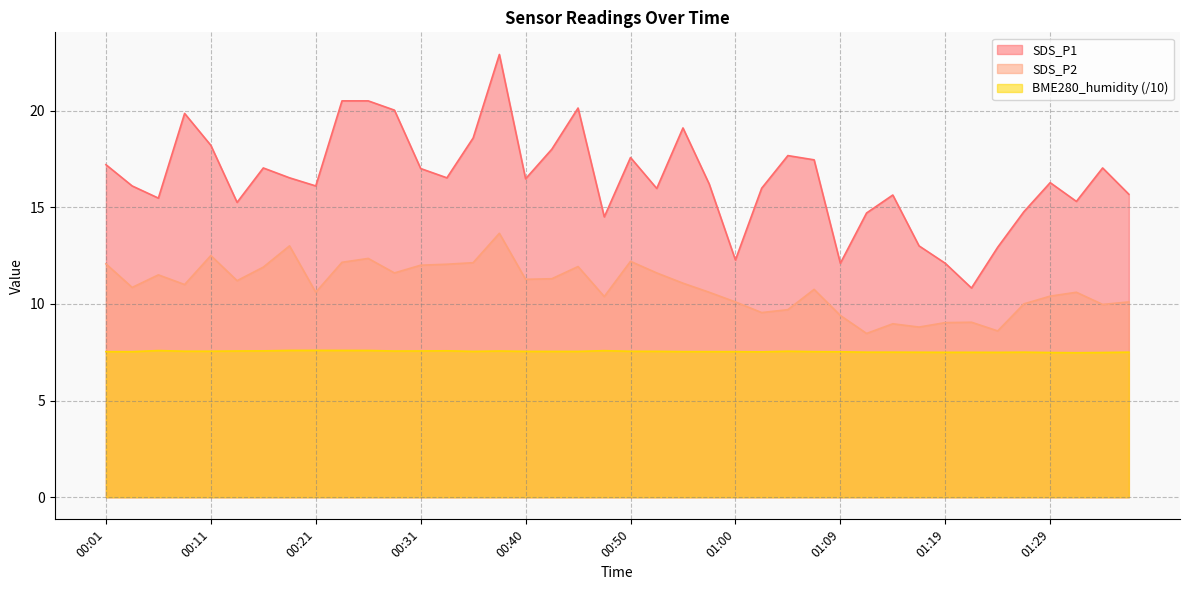

True or false: BME280_humidity and SDS_P1 cross at least once.

False